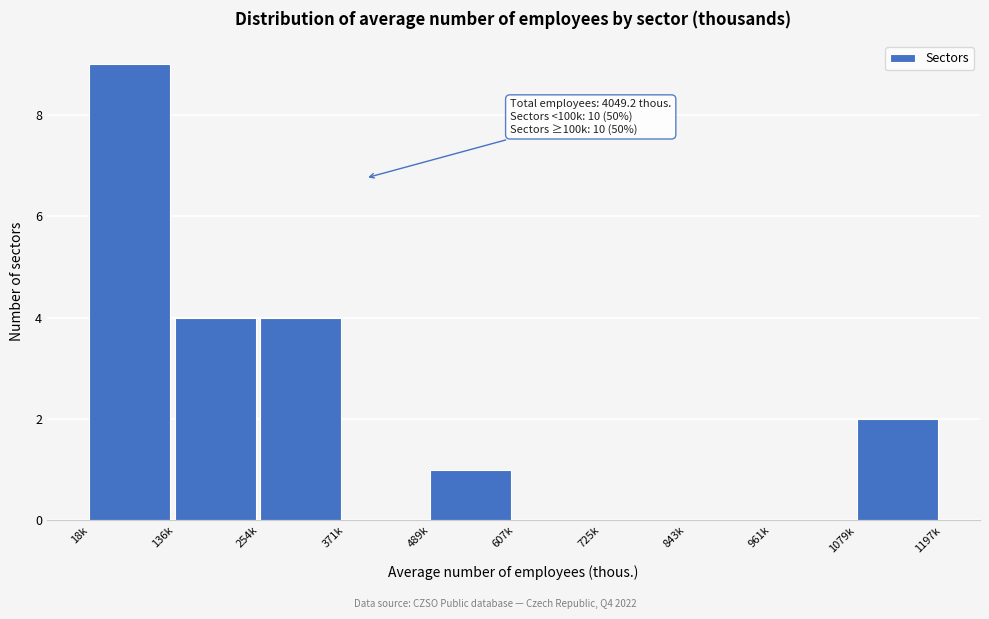

Reading left to right, list all the values displayed in this chart.

18k=9	136k=4	254k=4	371k=0	489k=1	607k=0	725k=0	843k=0	961k=0	1079k=2